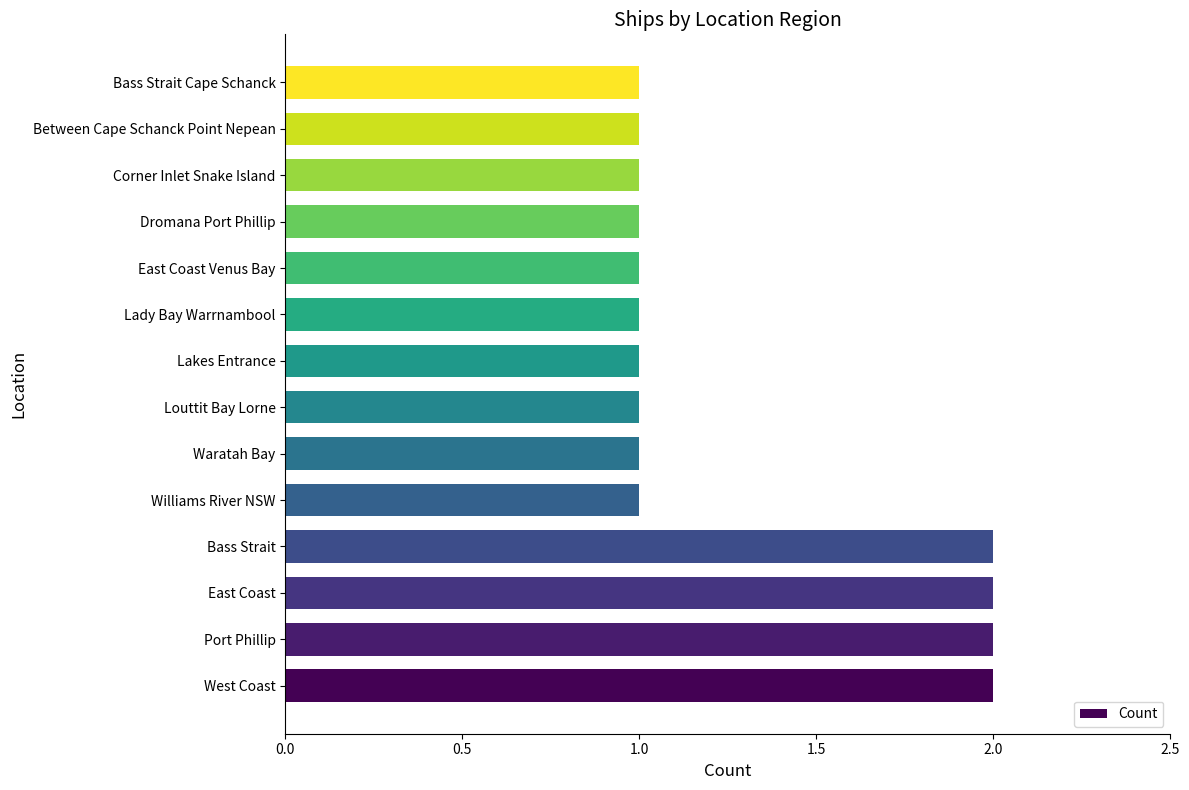

What is the greatest value displayed?

2